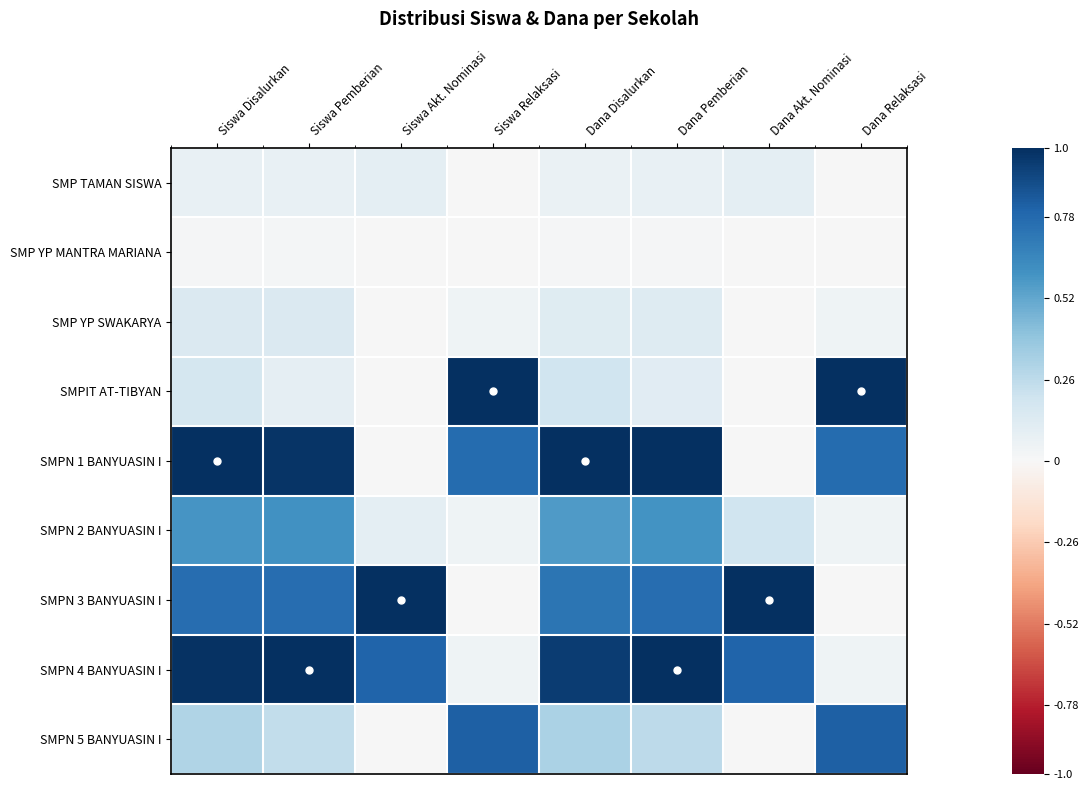

Between Siswa Relaksasi and Dana Pemberian, which is larger?

Dana Pemberian